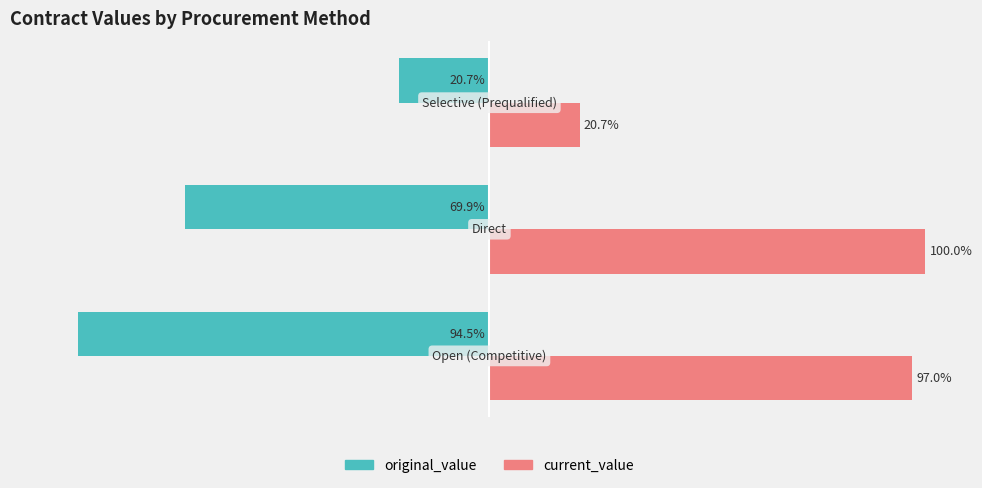

Which series has the largest total across all categories?

current_value